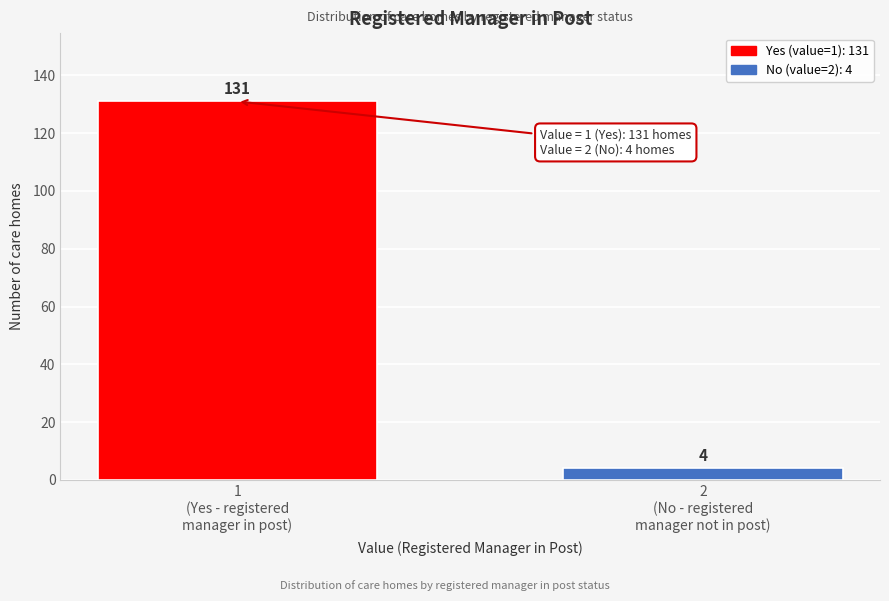

Reading left to right, what are all the values shown in this chart?

131	4